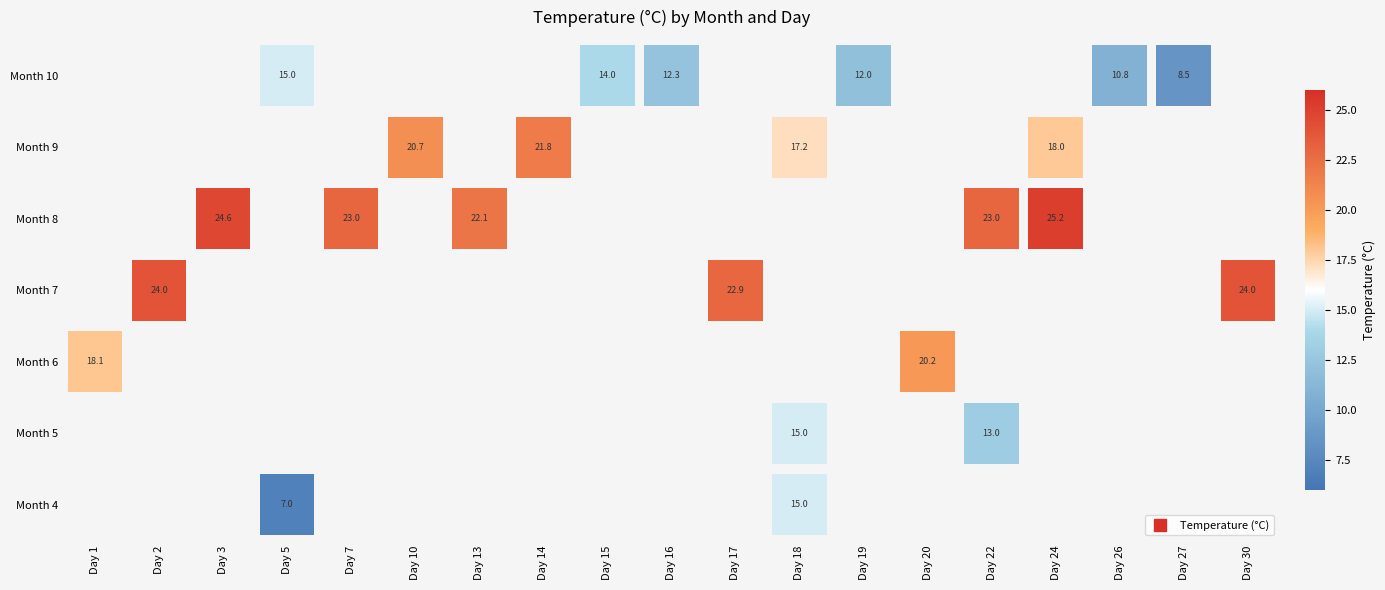

True or false: 10 has a value of 15.0 at 5.

True